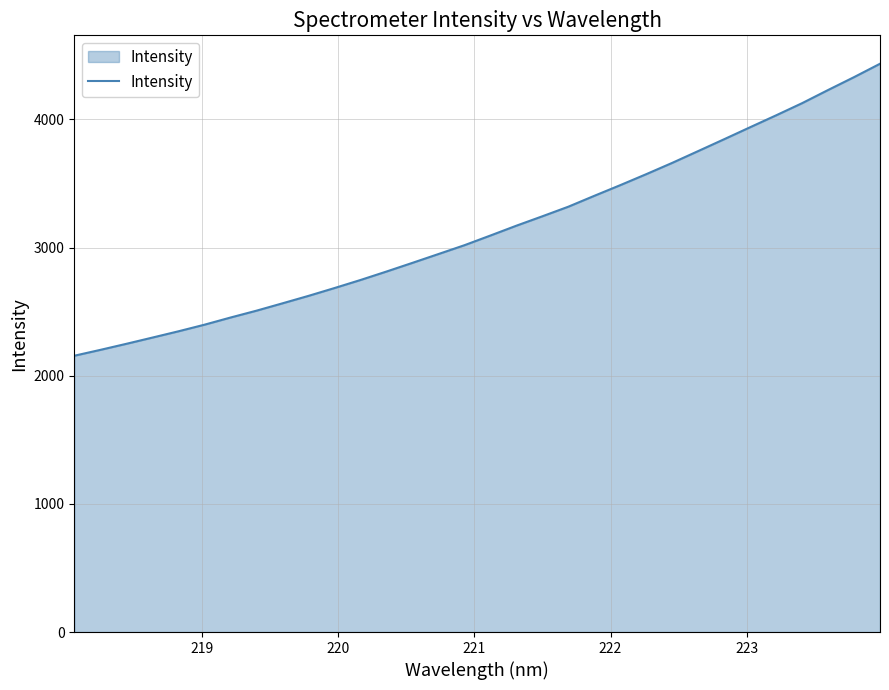

What is the maximum value shown in the chart?

4434.1